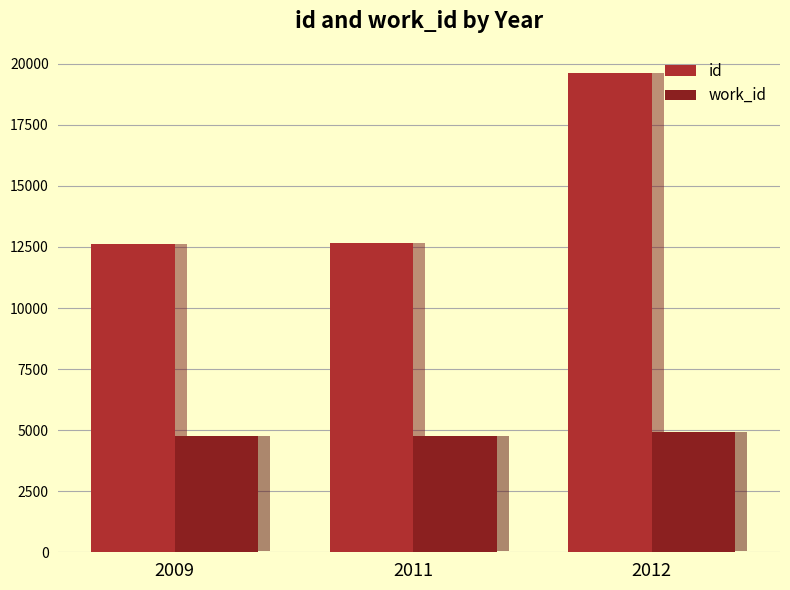

How many data points in id are less than 12661?

1